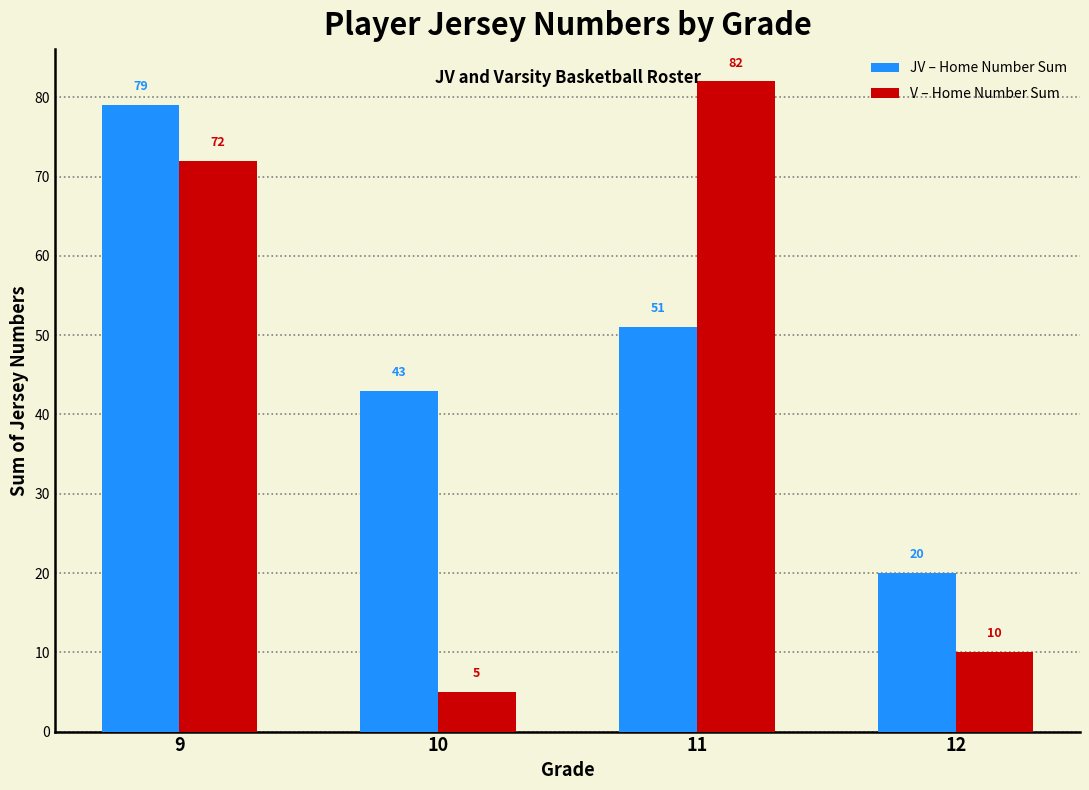

Rank the series by their average value, from highest to lowest.

JV – Home Number Sum, V – Home Number Sum